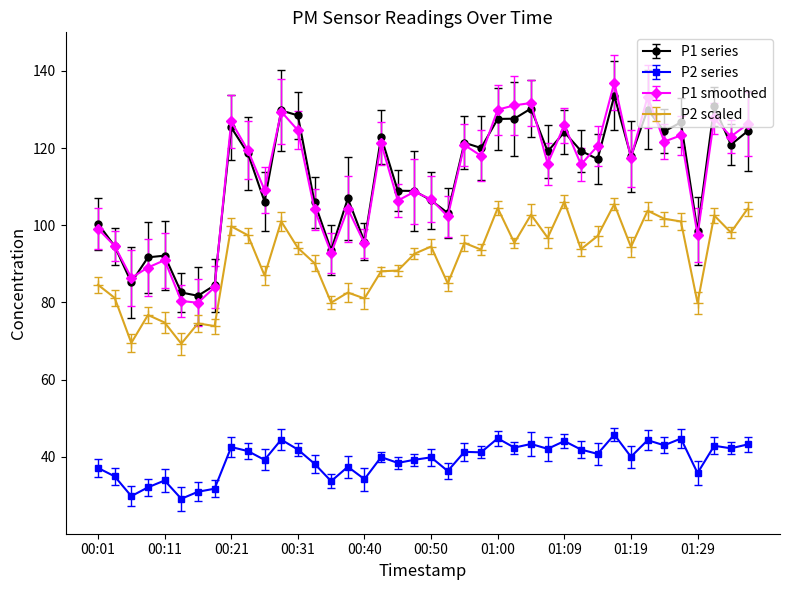

At which category is the sum across all series the highest?

01:17